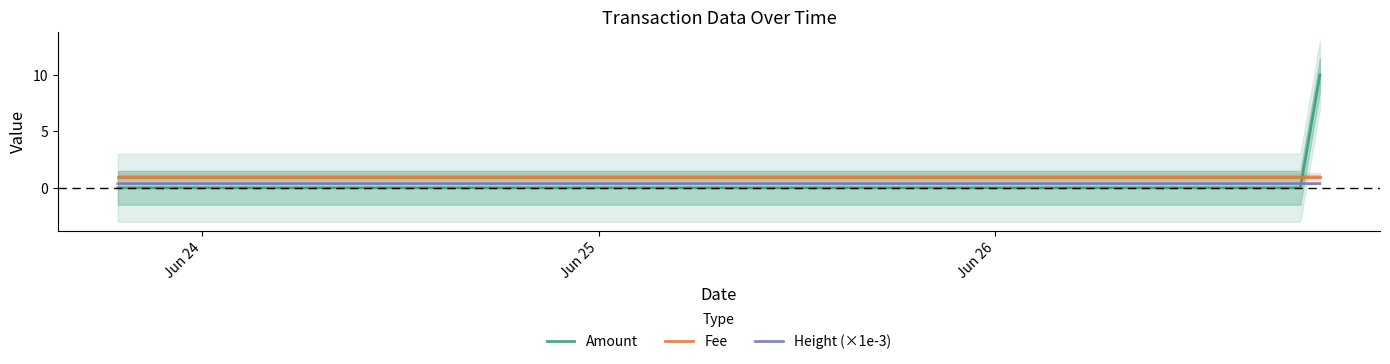

Does the chart have visible grid lines?

No